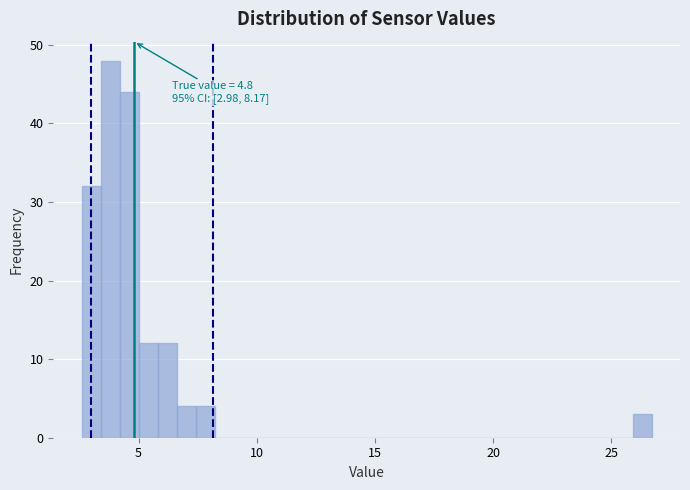

Around what value on the x-axis is the tallest bar? Give the approximate position of its centre, as read against the axis.

4.0